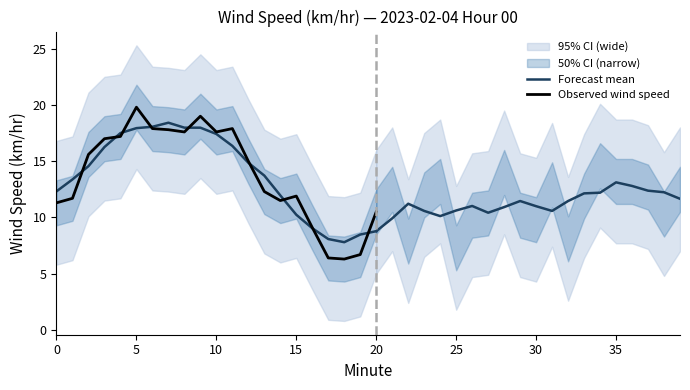

What is the maximum value shown in the chart?

21.8